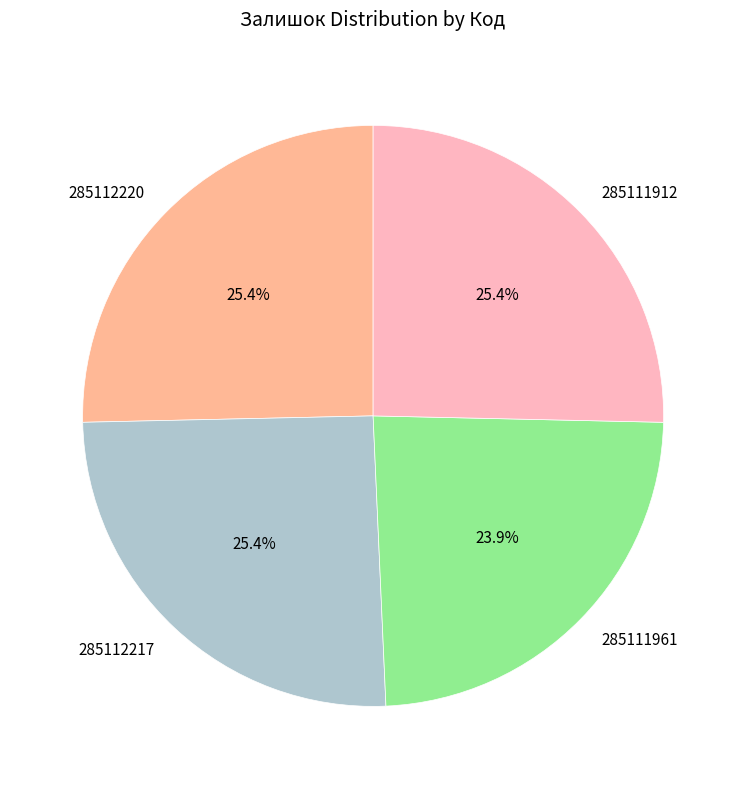

To the nearest percent, what portion does 285112220 represent?

25%